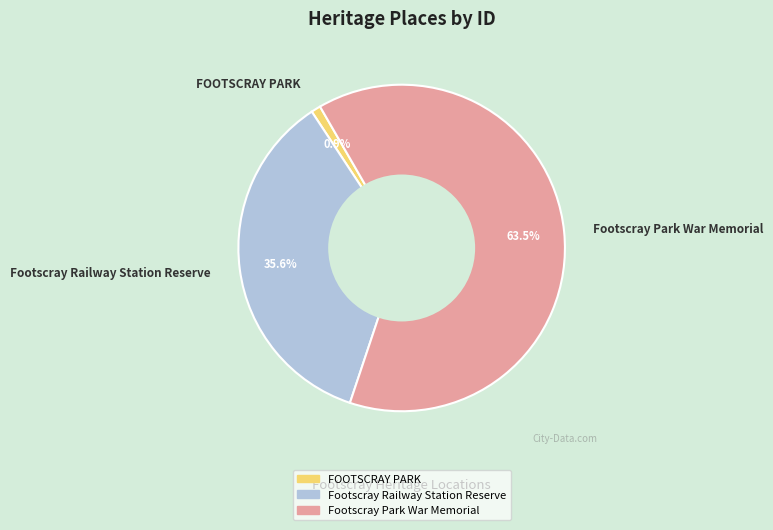

To the nearest percent, what is the difference between the Footscray Railway Station Reserve and Footscray Park War Memorial slice percentages?

28%